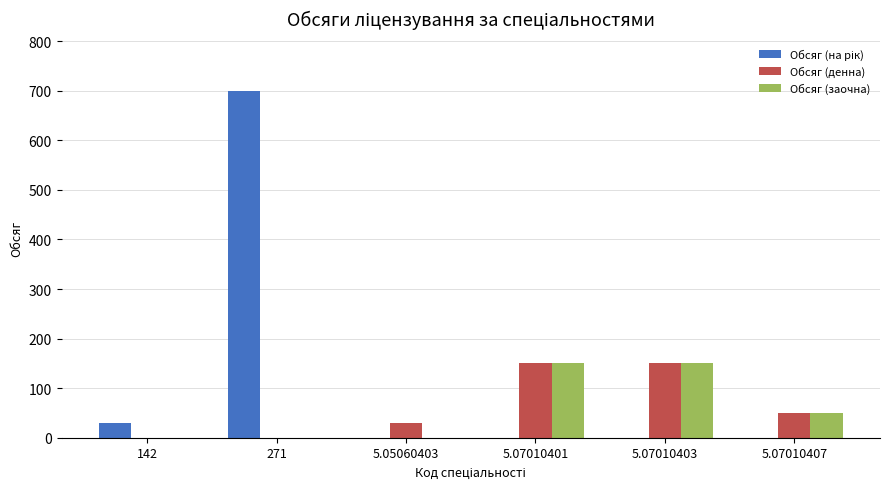

How many groups of bars are there?

6